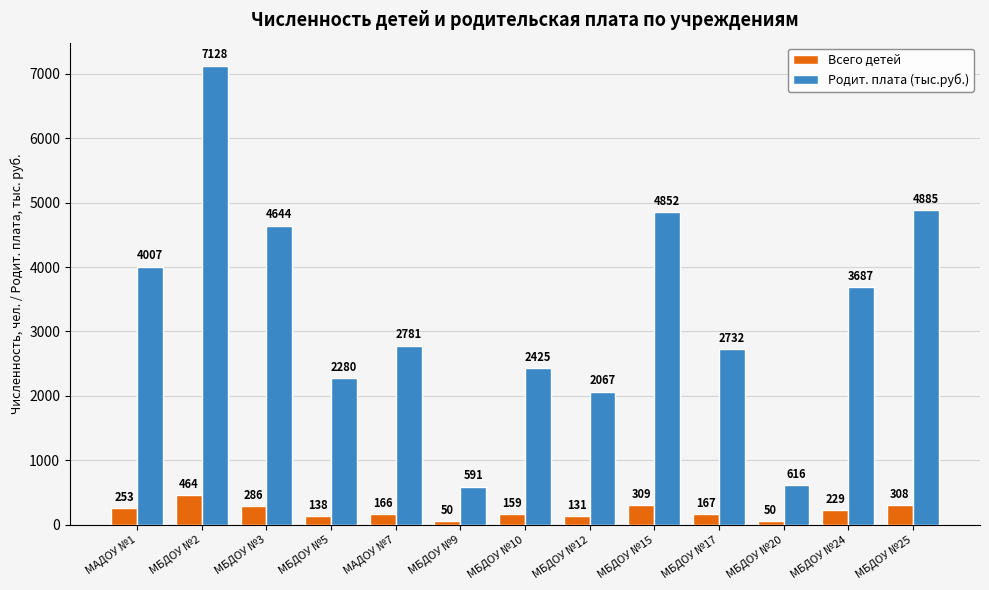

True or false: Родит. плата (тыс.руб.) has a value of 3775.7 at МБДОУ №5.

False